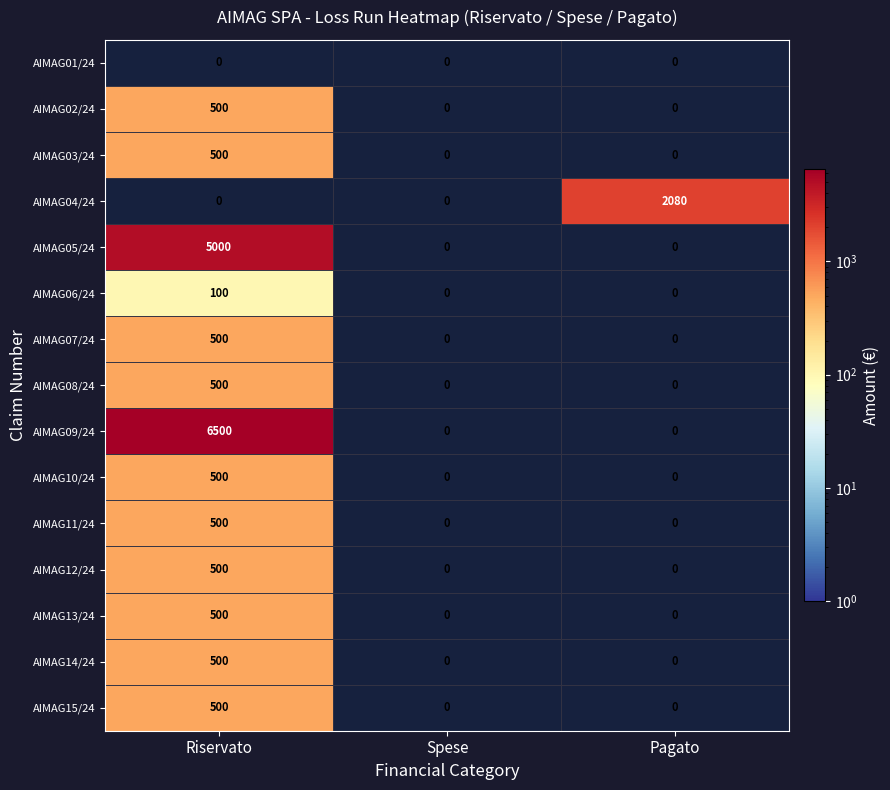

What is the maximum value shown in the chart?

6500.0